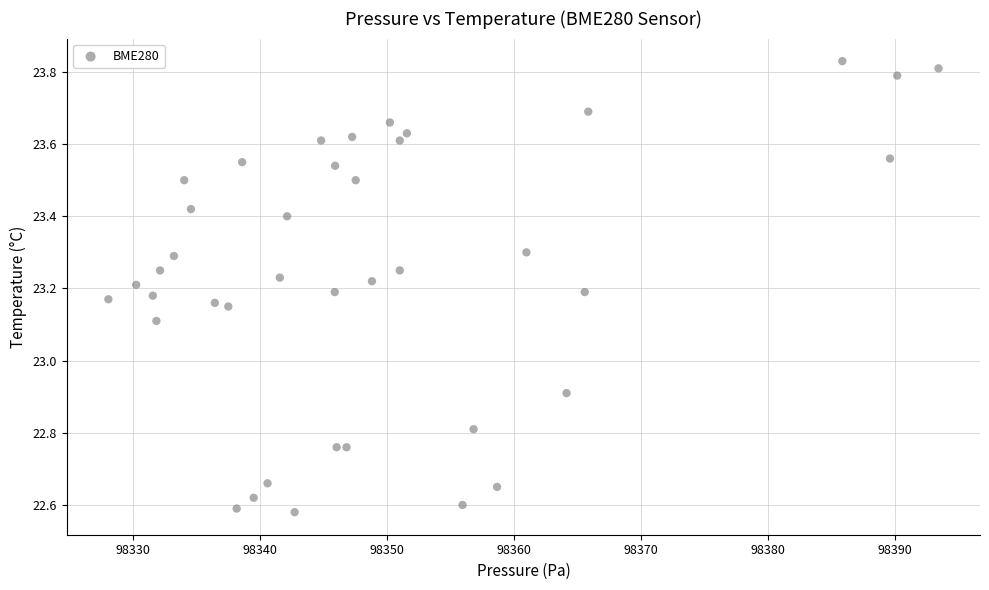

What is the range of X values (max minus min)?

65.4